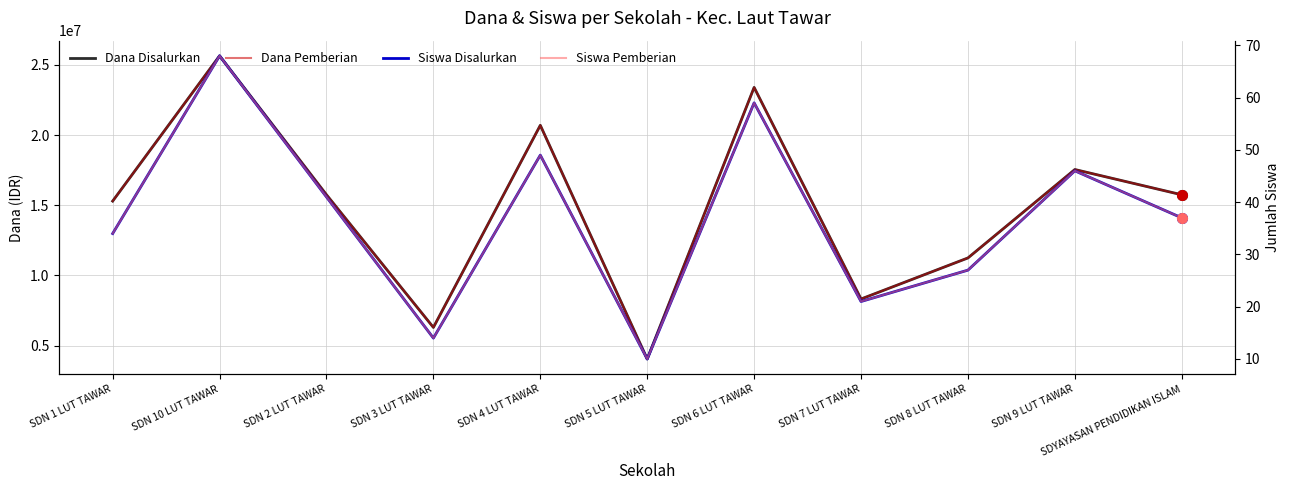

How many interior local peaks does the Dana Disalurkan series have?

4